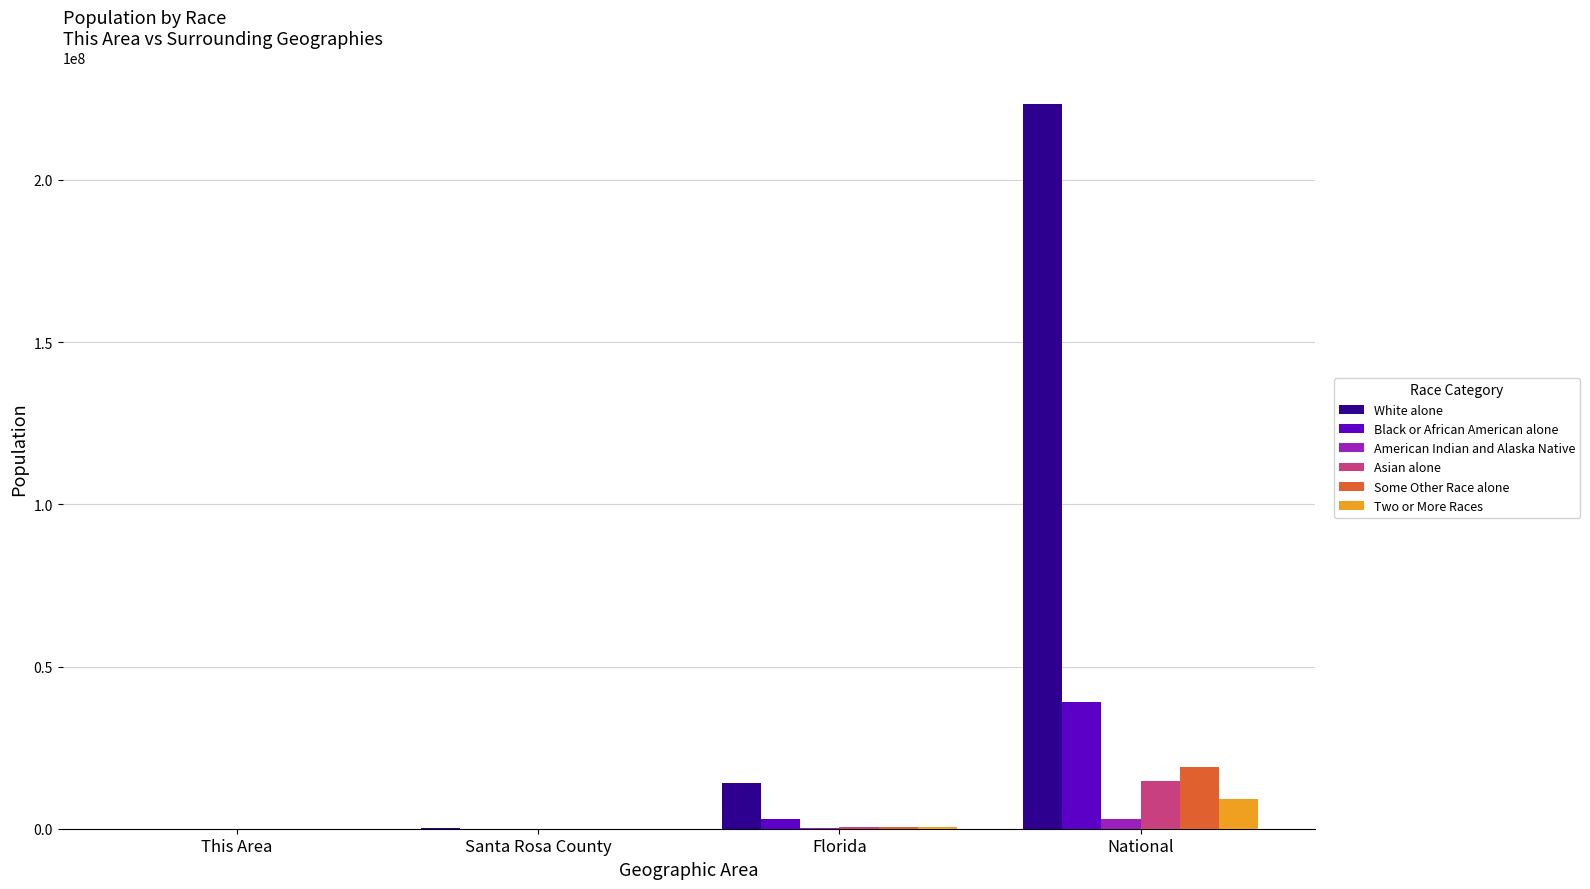

Between This Area and National, which series saw the biggest shift?

White alone